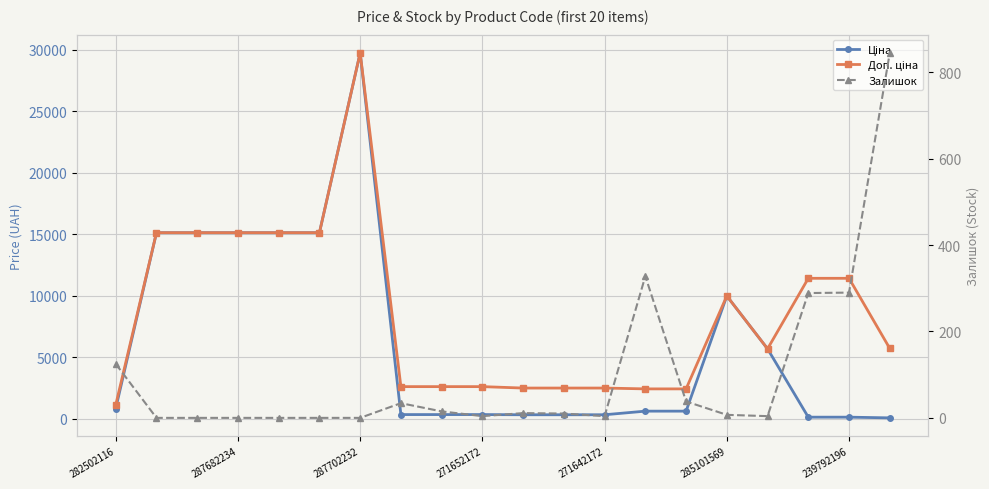

How many data points in Залишок are above 10?

9